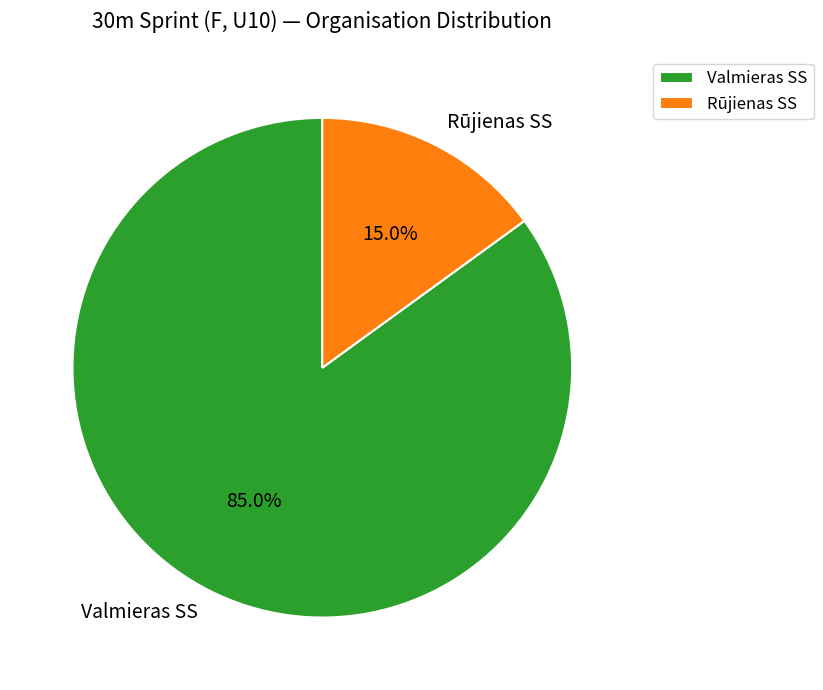

Rank the categories by value from lowest to highest.

Rūjienas SS, Valmieras SS